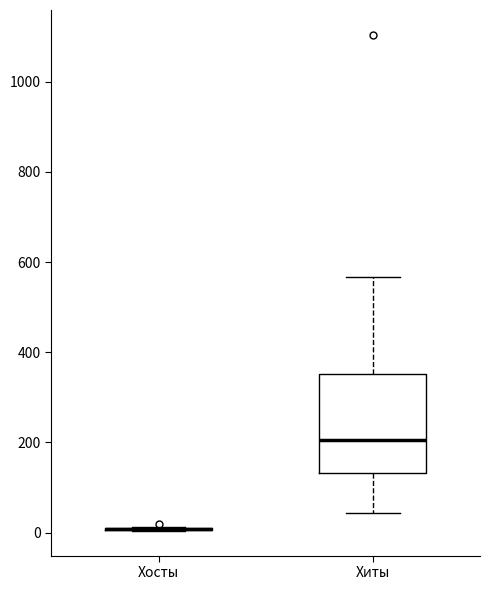

Comparing the boxes themselves (not the whiskers), which one is the tallest?

Хиты